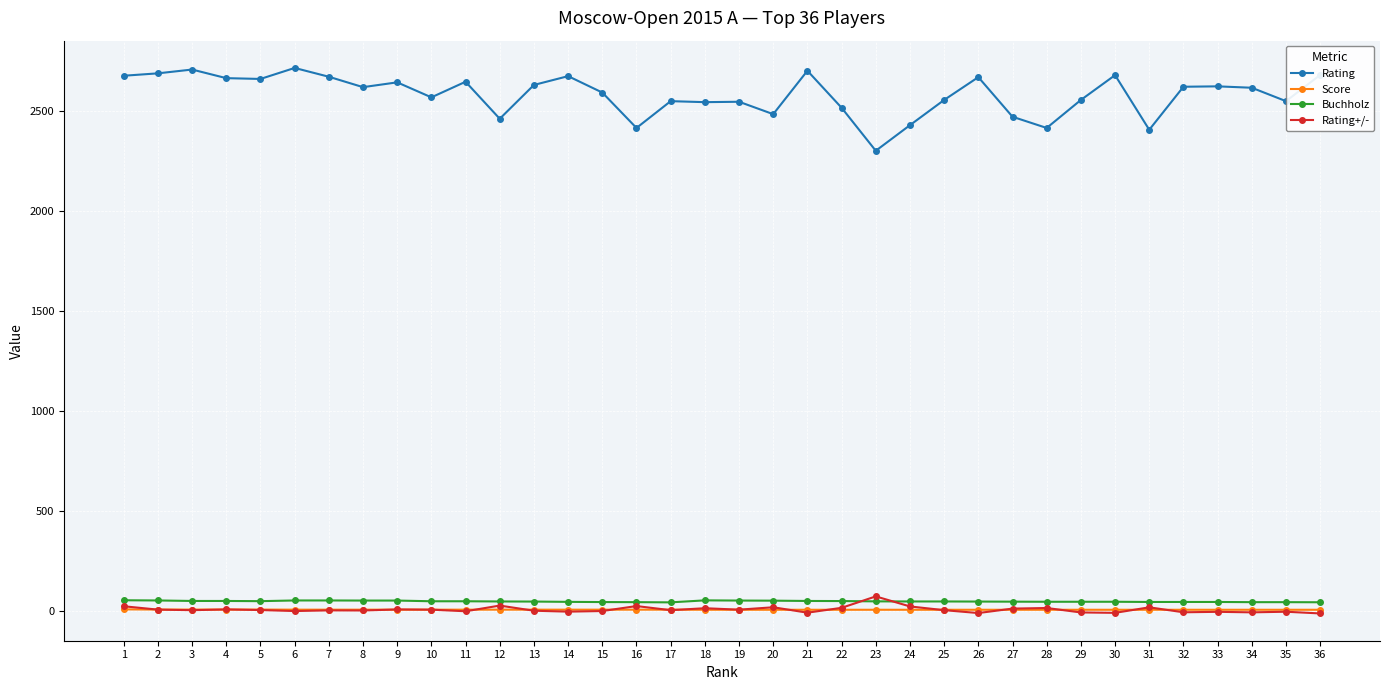

What is the maximum value for Rating?

2714.0